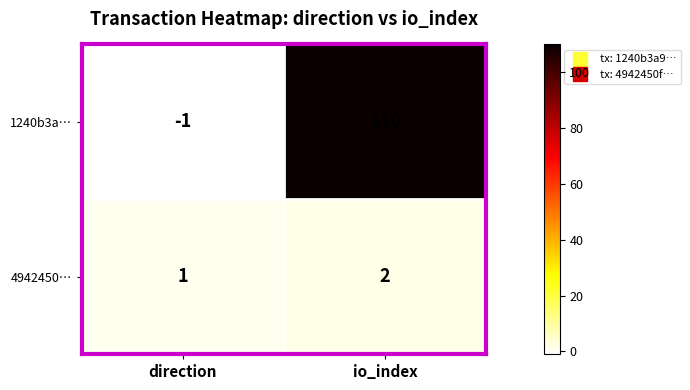

At direction, list the series in order from largest to smallest.

4942450…, 1240b3a…